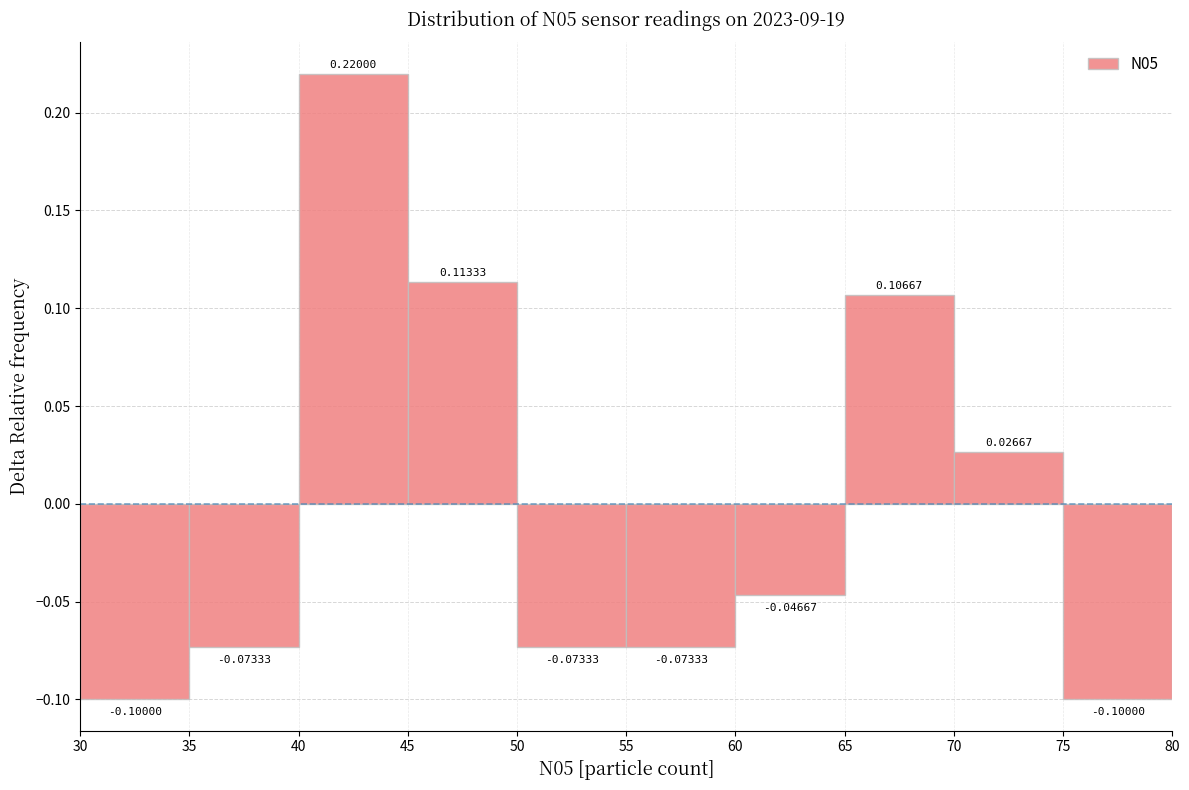

Reading left to right, transcribe this chart: for each bar, give the range it covers on the x-axis and its height.

30 to 35: -0.10000
35 to 40: -0.07333
40 to 45: 0.22000
45 to 50: 0.11333
50 to 55: -0.07333
55 to 60: -0.07333
60 to 65: -0.04667
65 to 70: 0.10667
70 to 75: 0.02667
75 to 80: -0.10000